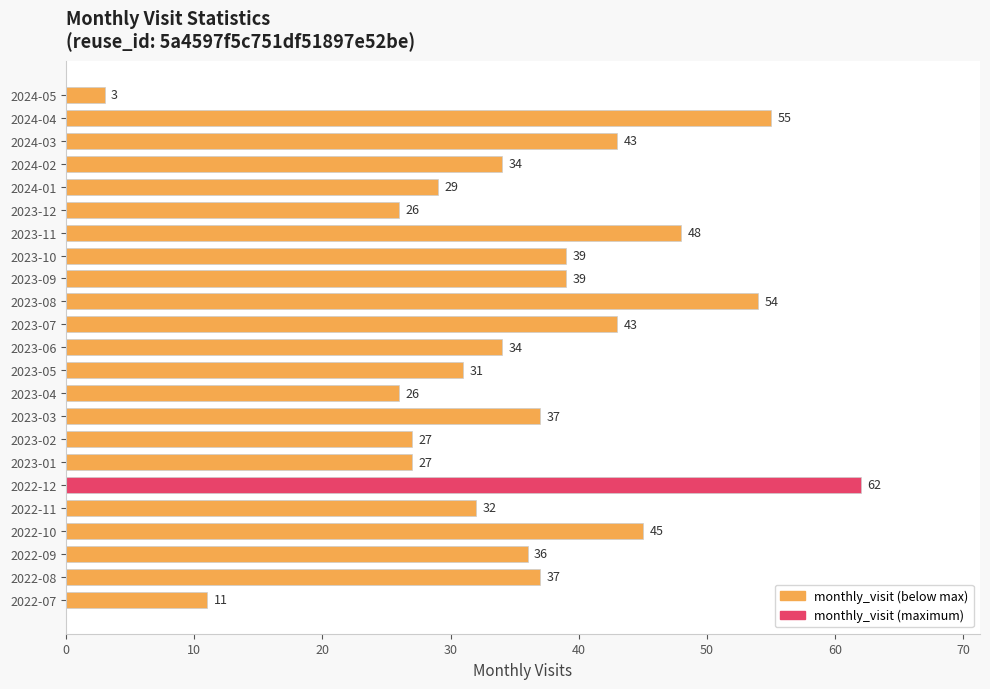

Which category has the lowest value across all series?

2024-05